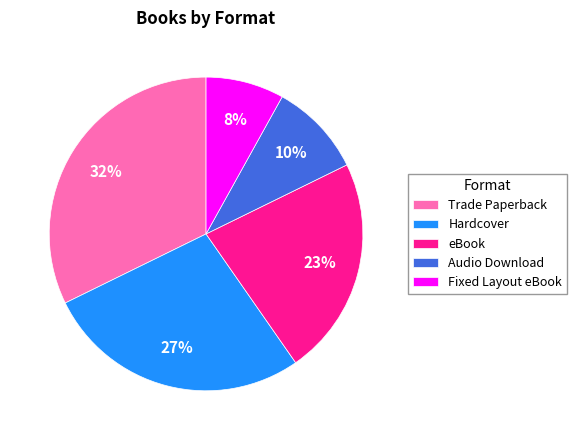

Approximately how many times larger is the value at Hardcover compared to Fixed Layout eBook?

3.4